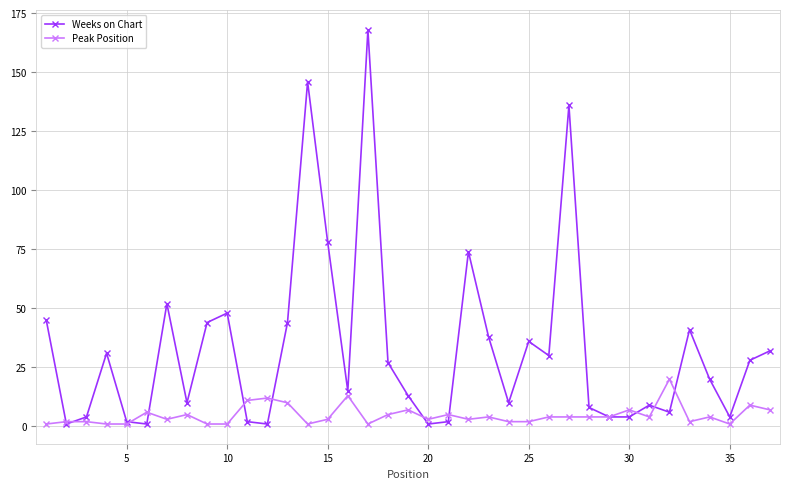

True or false: Weeks on Chart has more than 1 interior local peaks.

True